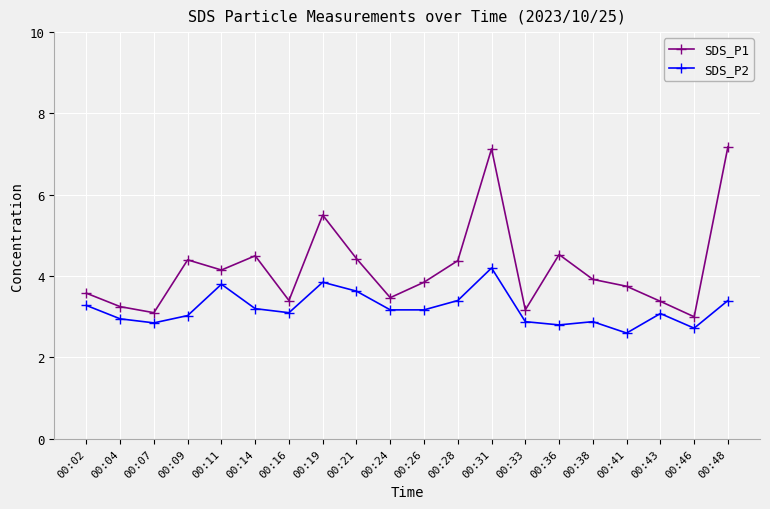

Which series changed the most between 00:09 and 00:11?

SDS_P2